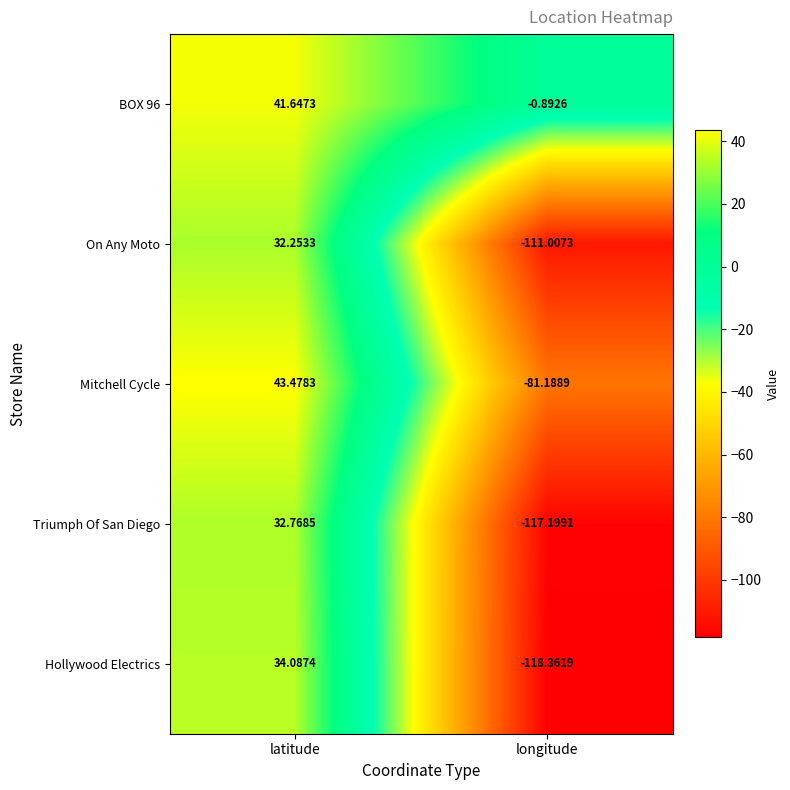

At which category does the chart reach its peak across all series?

latitude